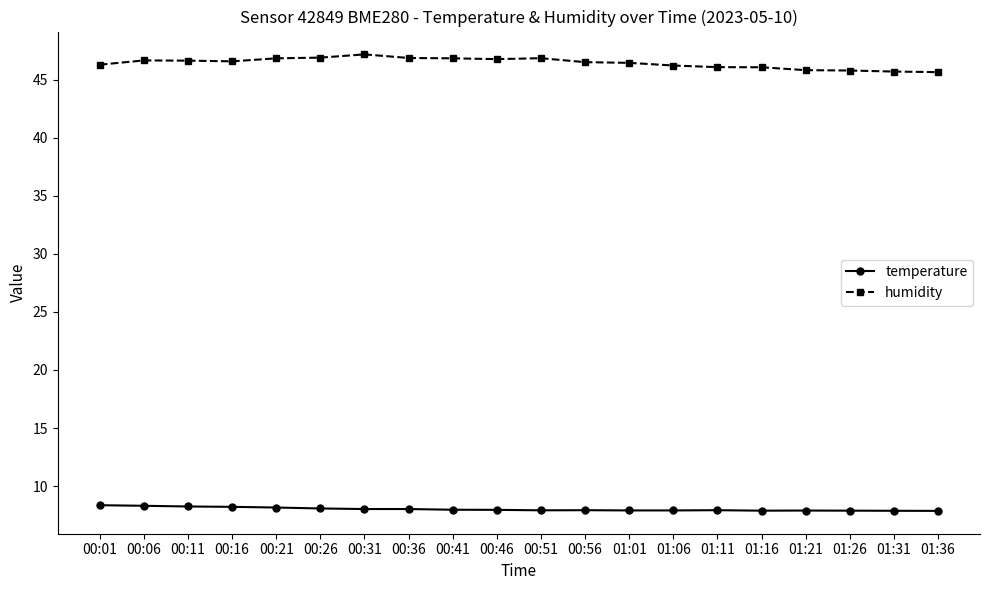

How many data points does each series have?

20